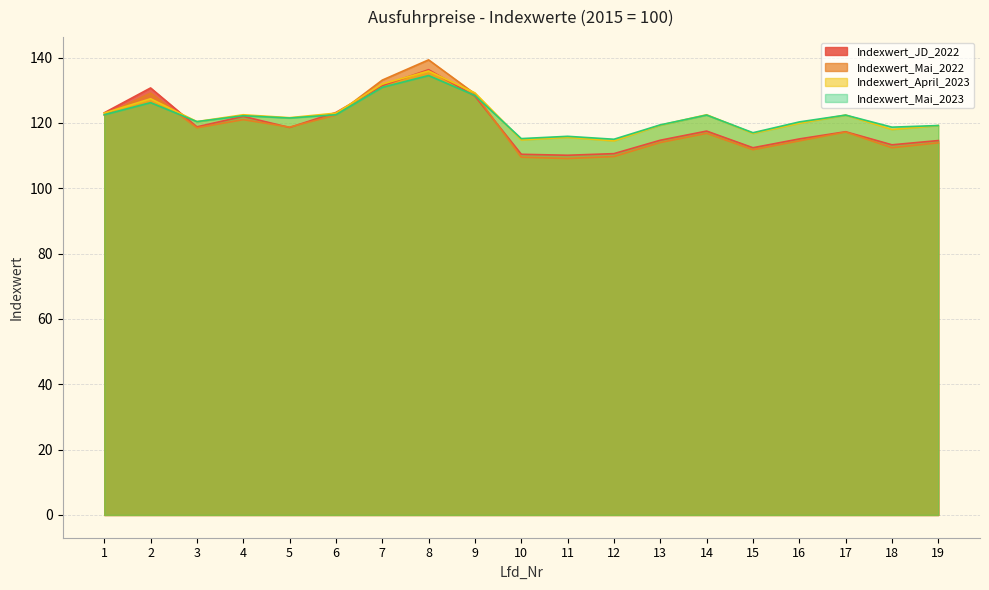

Which category has the highest value in the Indexwert_Mai_2022 series?

8